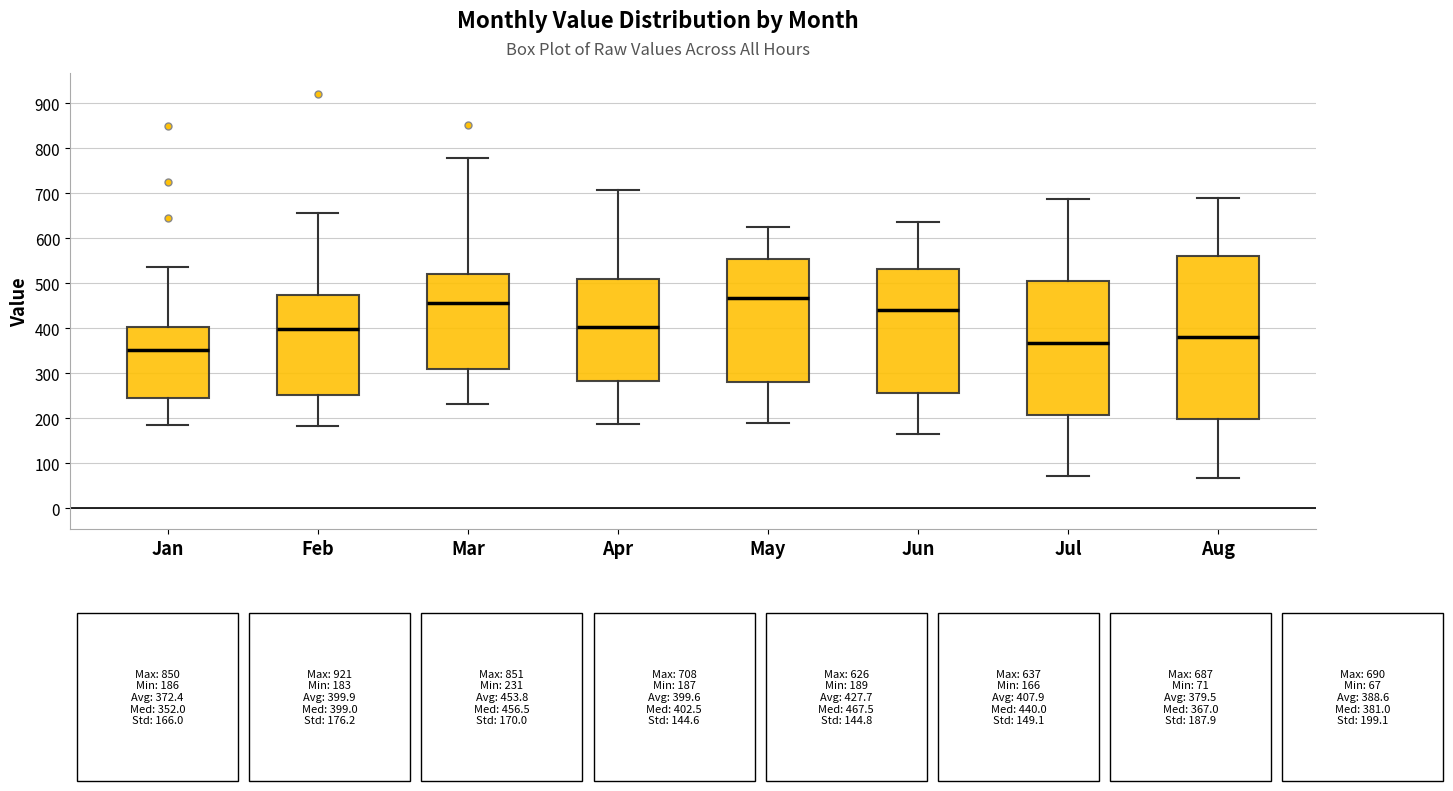

Where is the upper edge of the box for Apr on the y-axis? The values are not printed on the chart, so give them approximately, as read against the axis.

510